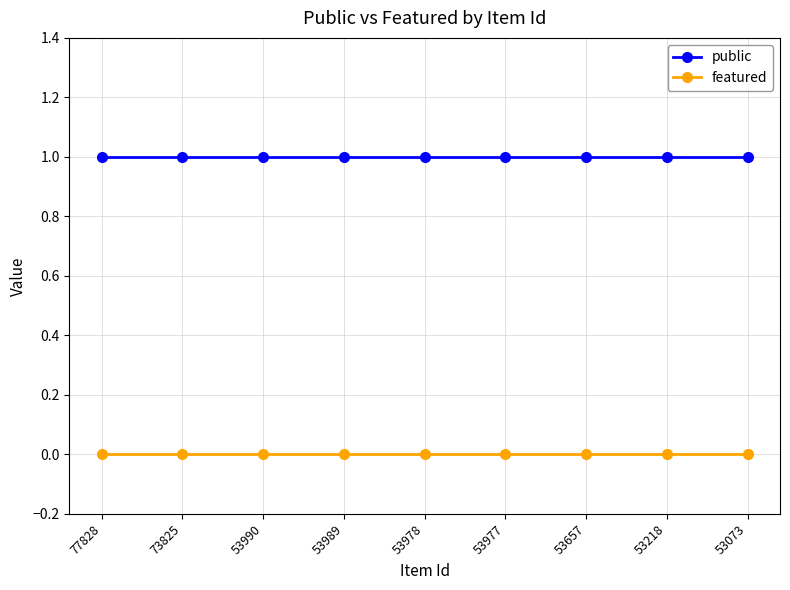

List the series in order of their overall mean, highest first.

public, featured